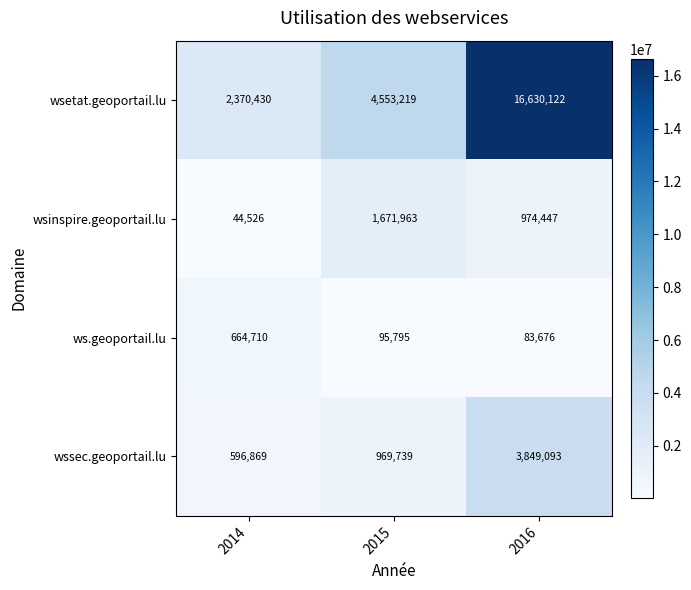

Rank the series by their maximum value, from lowest to highest.

ws.geoportail.lu, wsinspire.geoportail.lu, wssec.geoportail.lu, wsetat.geoportail.lu